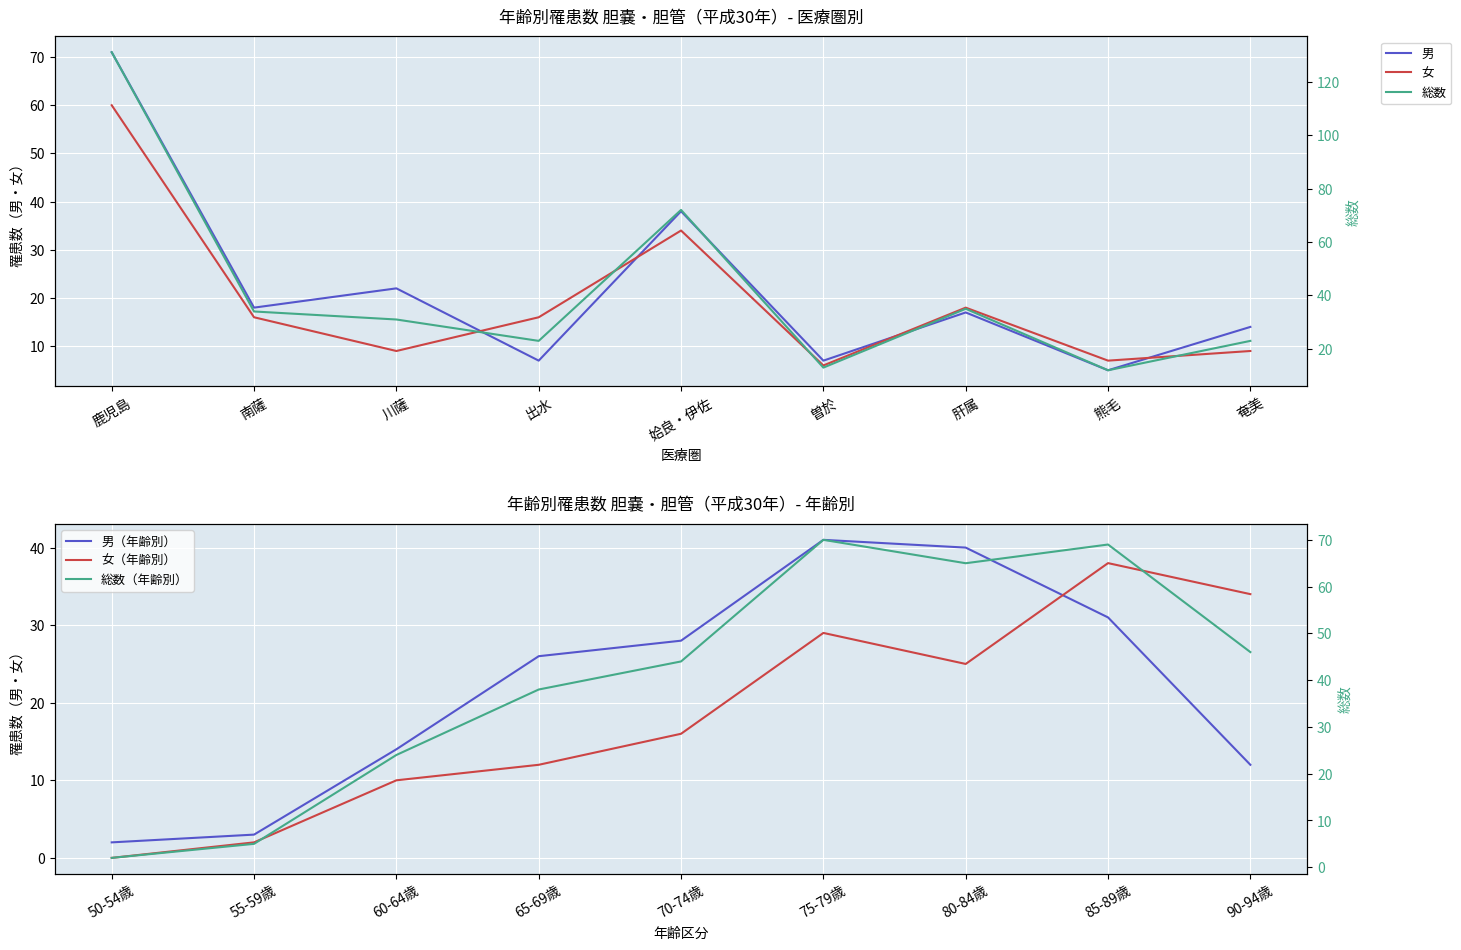

True or false: 女 and 男 cross at least once.

True